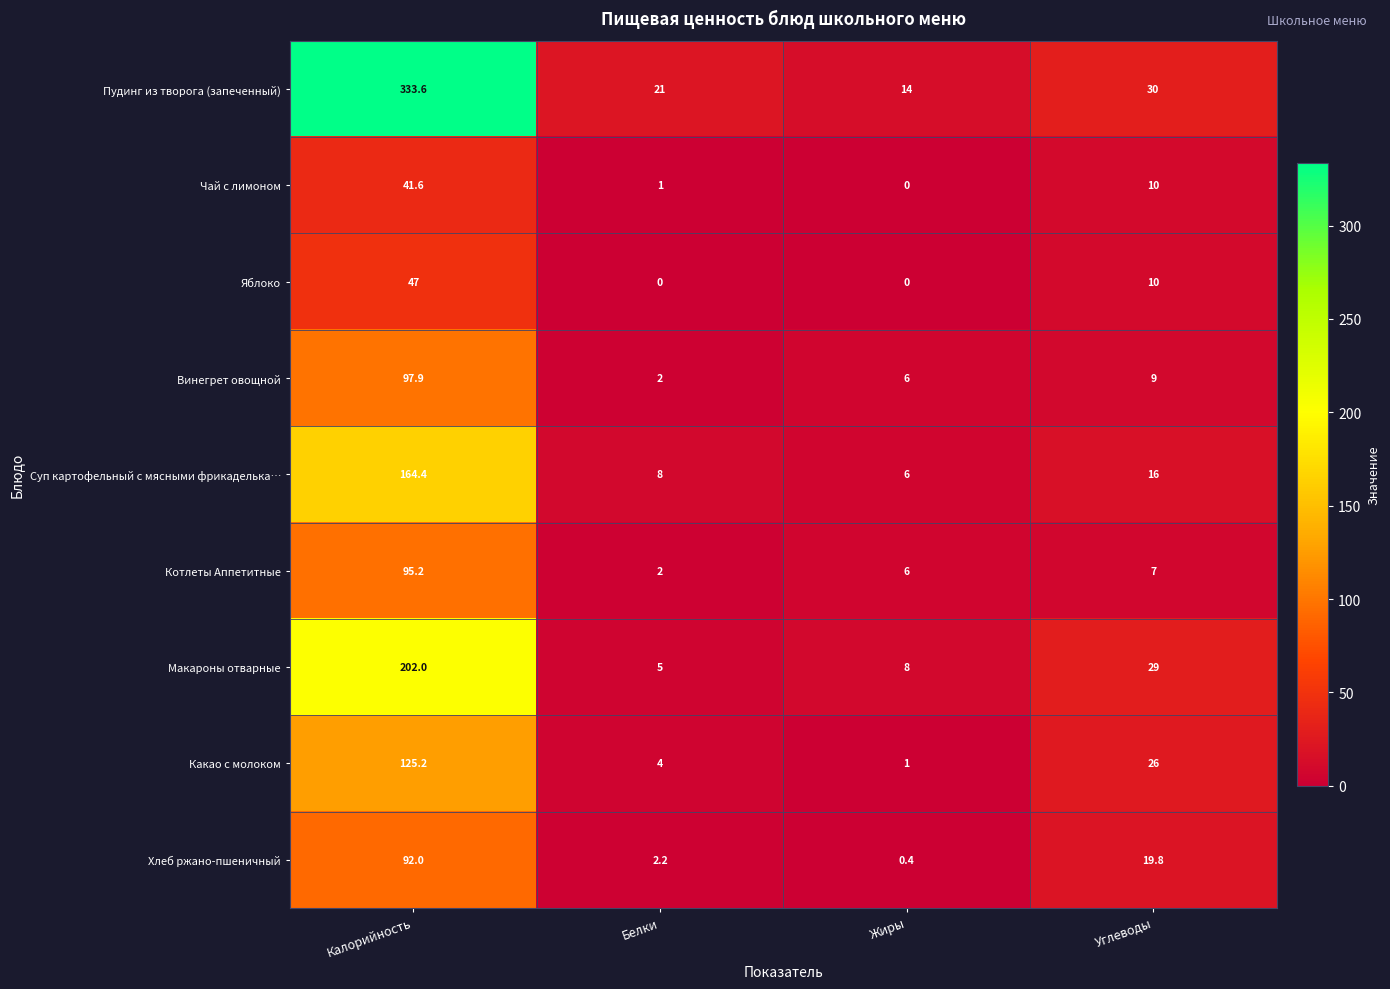

What is the maximum value shown in the chart?

333.6